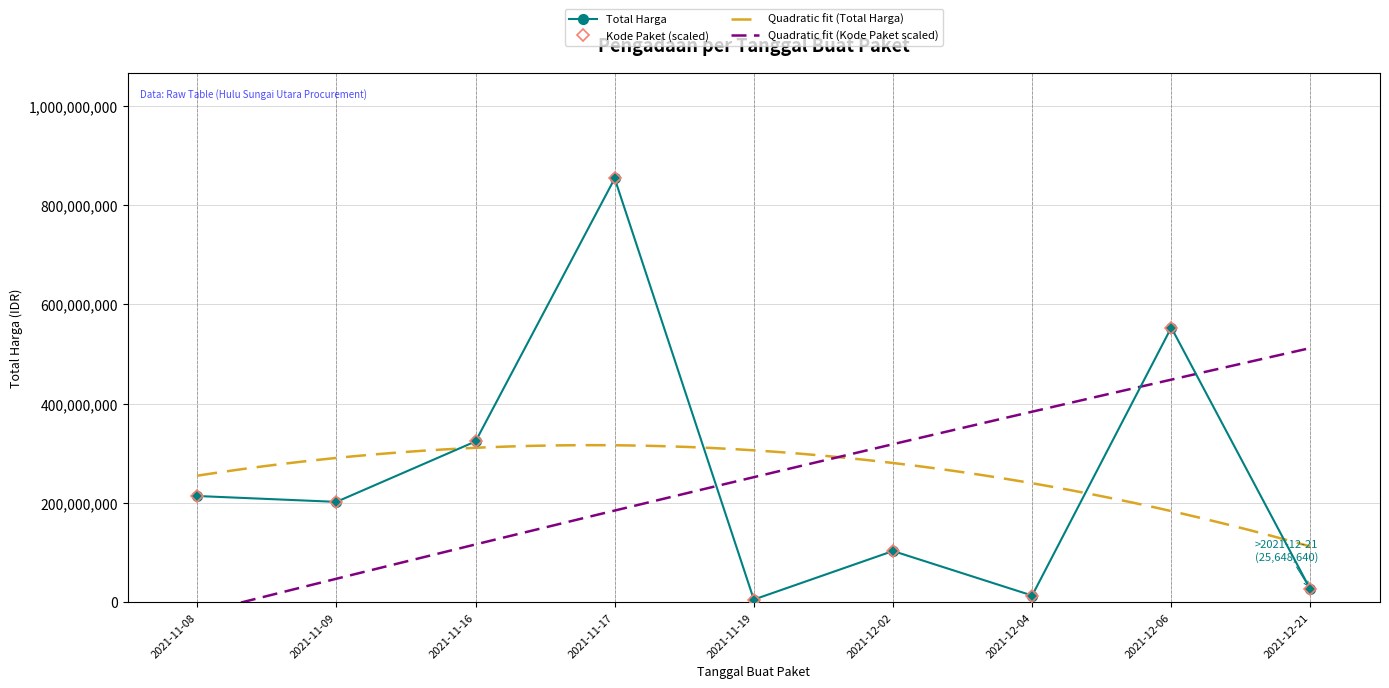

How many data points are less than 202000000?

4